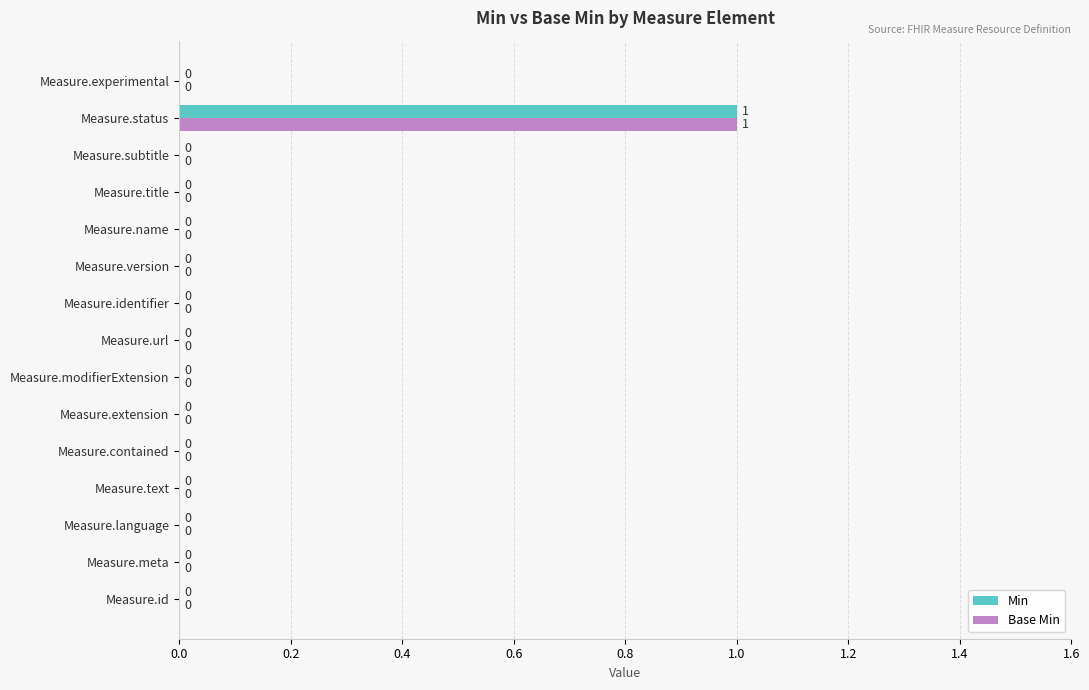

At which category is the sum across all series the highest?

Measure.status